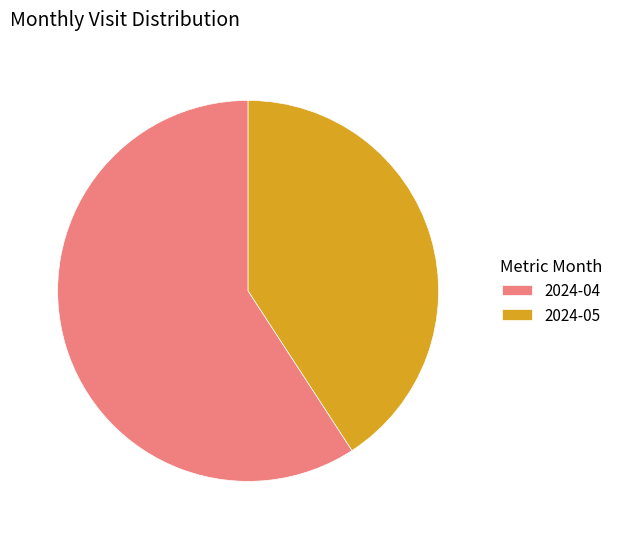

Which has a higher value, 2024-05 or 2024-04?

2024-04